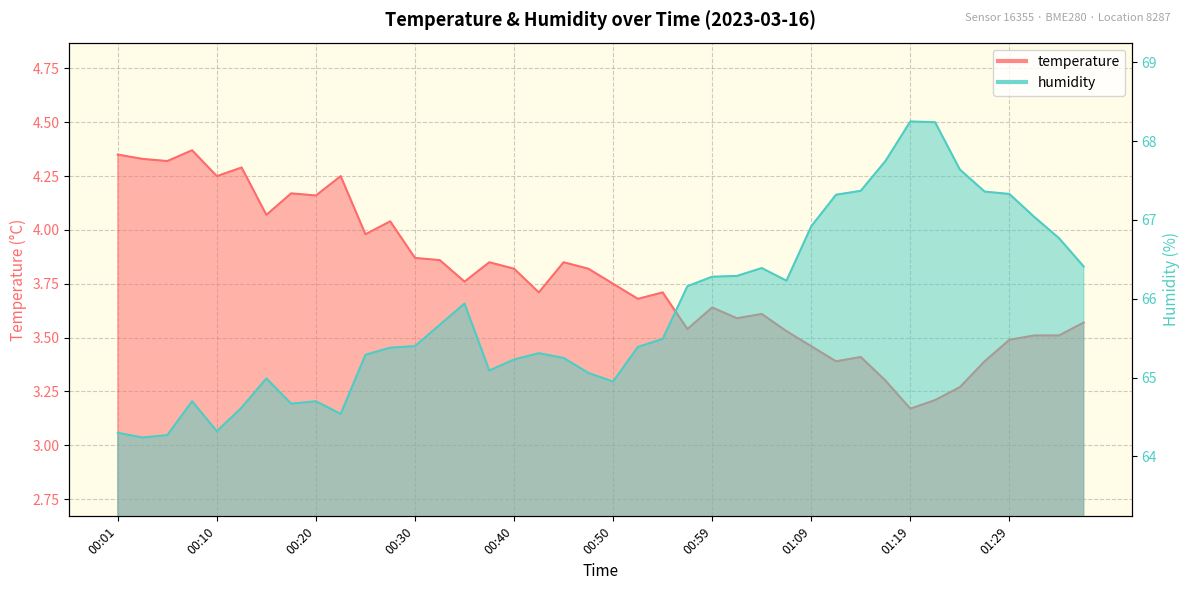

Which series has the largest total across all categories?

humidity